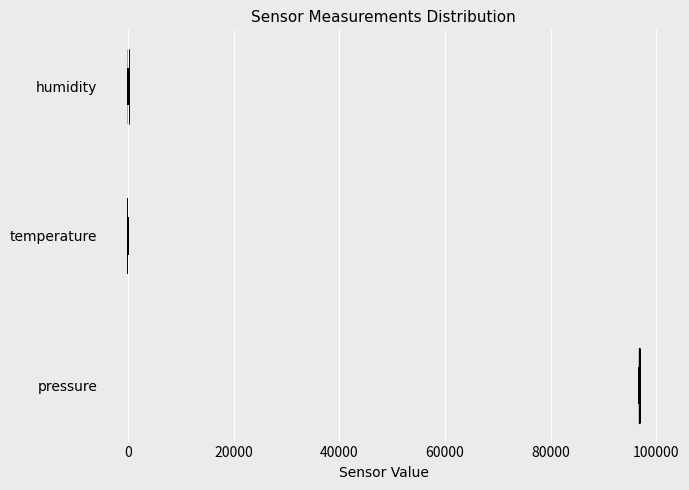

Reading bottom to top, read every violin against the x-axis: where its median line is, and the lowest and highest points it reaches. The values are not printed on the chart, so give them approximately, as read against the axis.

pressure: median line 96000, lowest point 96000, highest point 96000
temperature: median line 0, lowest point 0, highest point 0
humidity: median line 0, lowest point 0, highest point 0